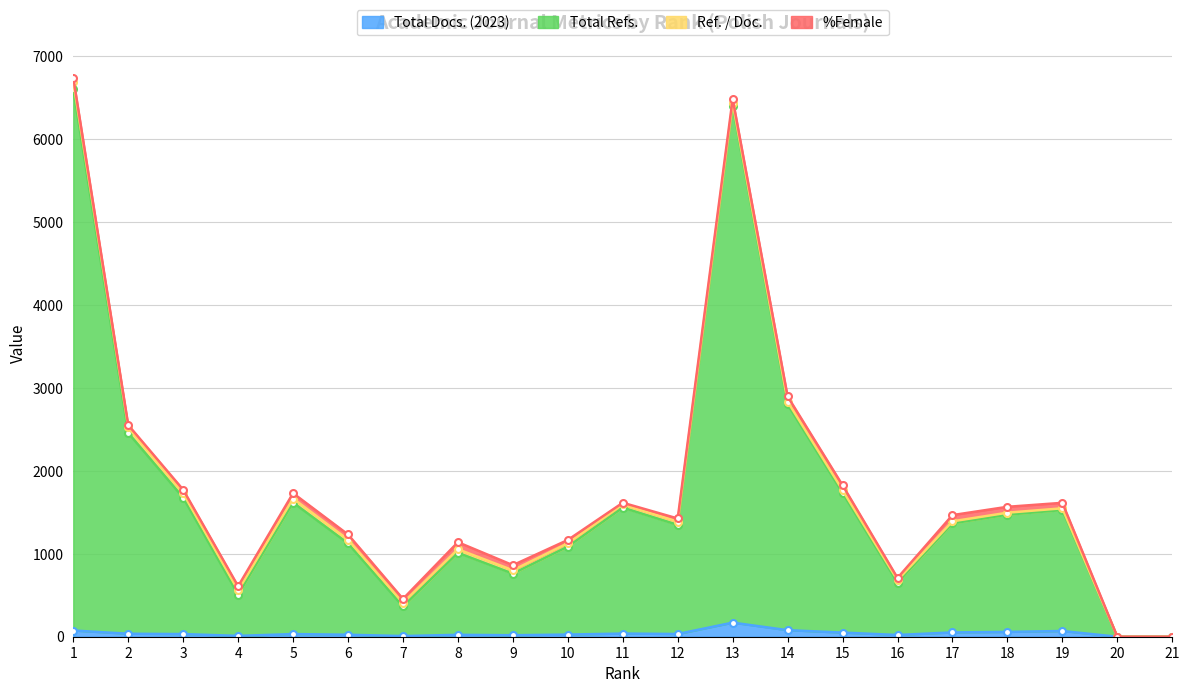

In Total Refs., how many points are higher than both neighbors (excluding endpoints)?

5